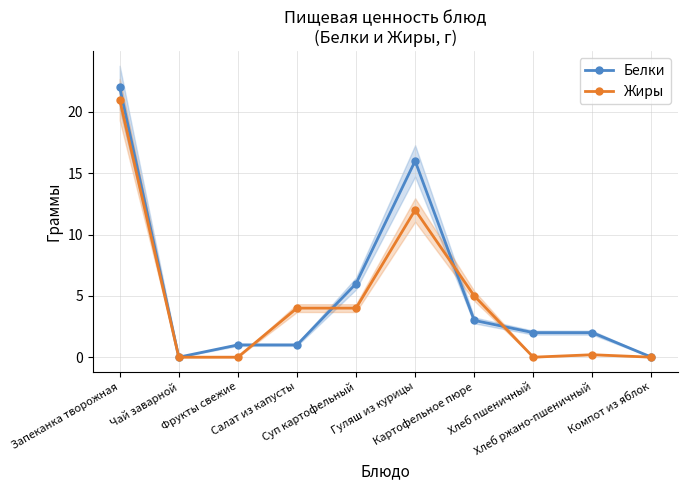

What is the label of the 5th point from the left?

Суп картофельный